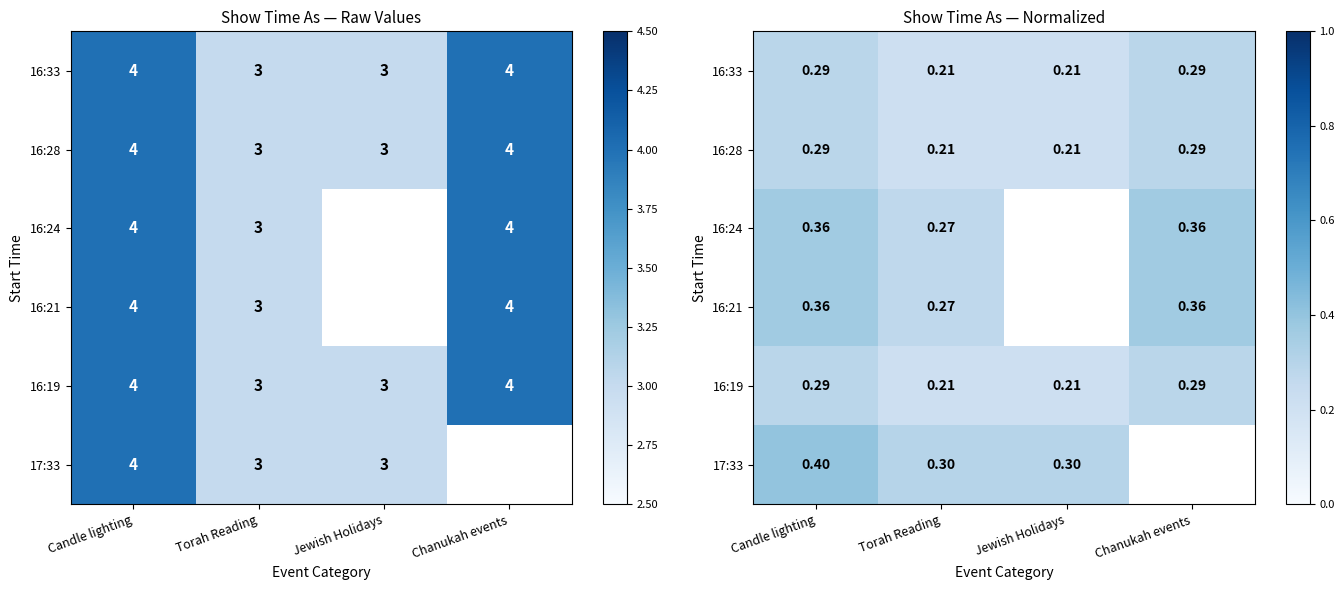

What is the difference between the maximum and minimum values in the 16:19 series?

0.1